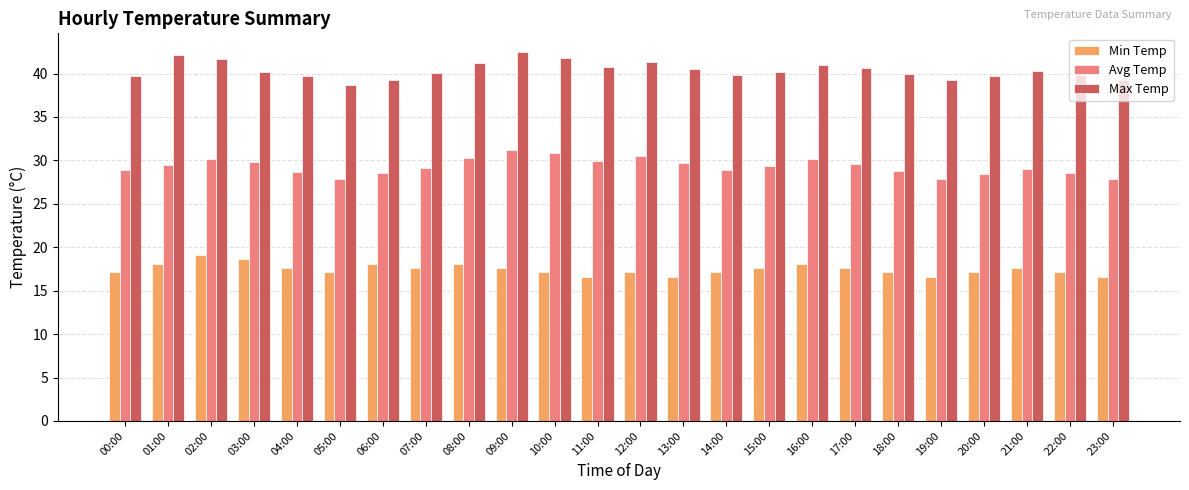

What is the spread (max minus min) of values at 03:00?

21.6